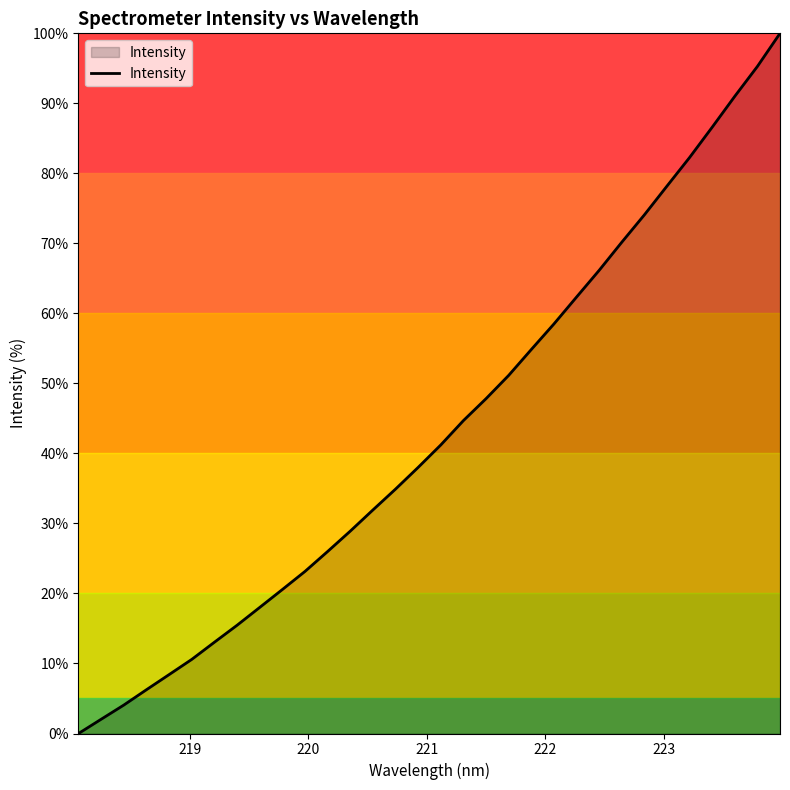

What is the greatest value displayed?

100.0